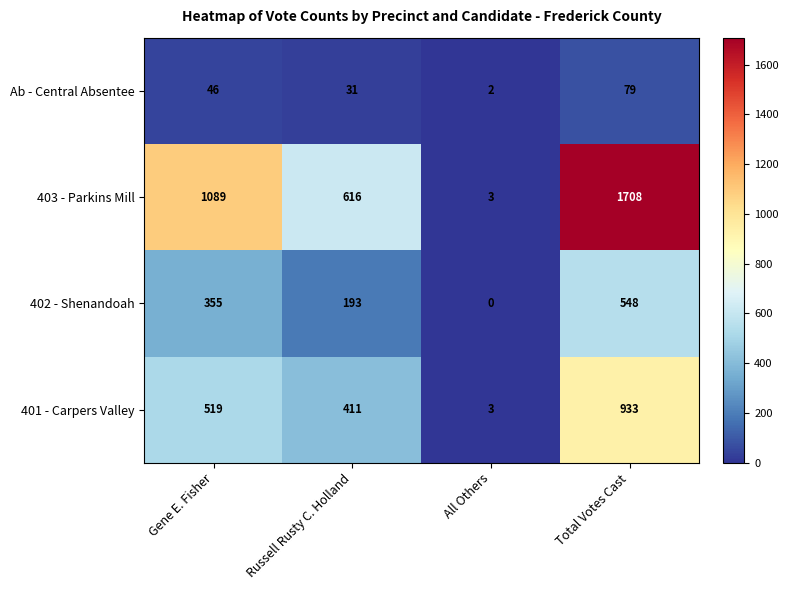

Which series has the largest total across all categories?

403 - Parkins Mill